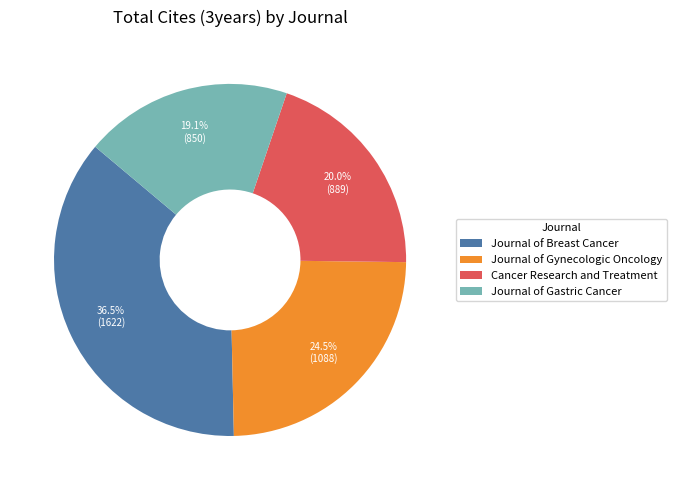

How many segments does this pie chart have?

4